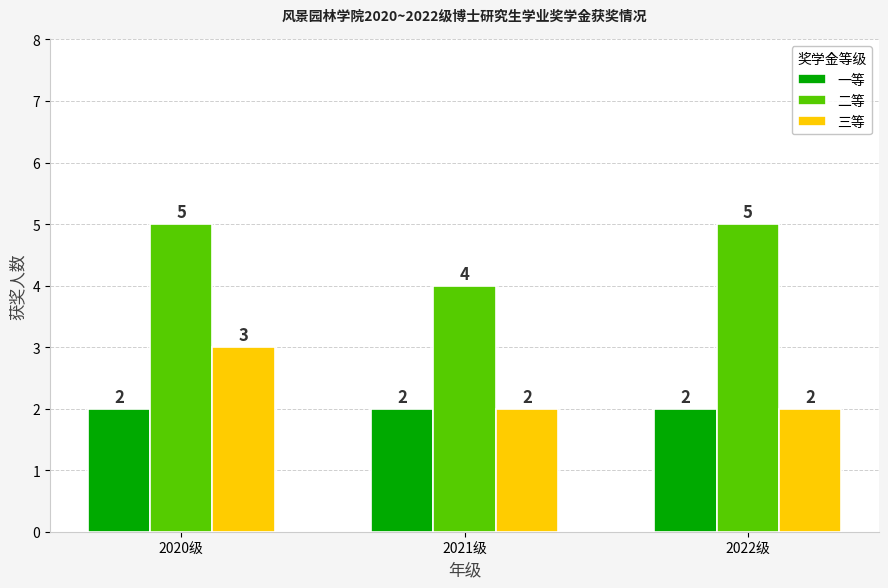

Reading left to right, what are all the values shown in this chart?

一等: 2020级=2	2021级=2	2022级=2
二等: 2020级=5	2021级=4	2022级=5
三等: 2020级=3	2021级=2	2022级=2